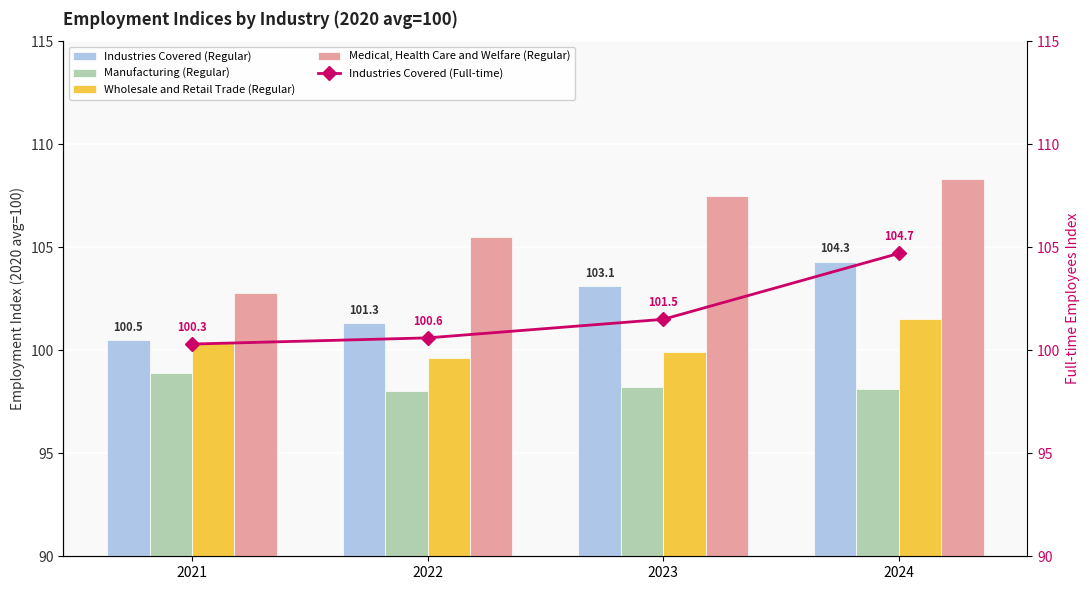

What is the difference between the highest and lowest values at 2024?

10.2